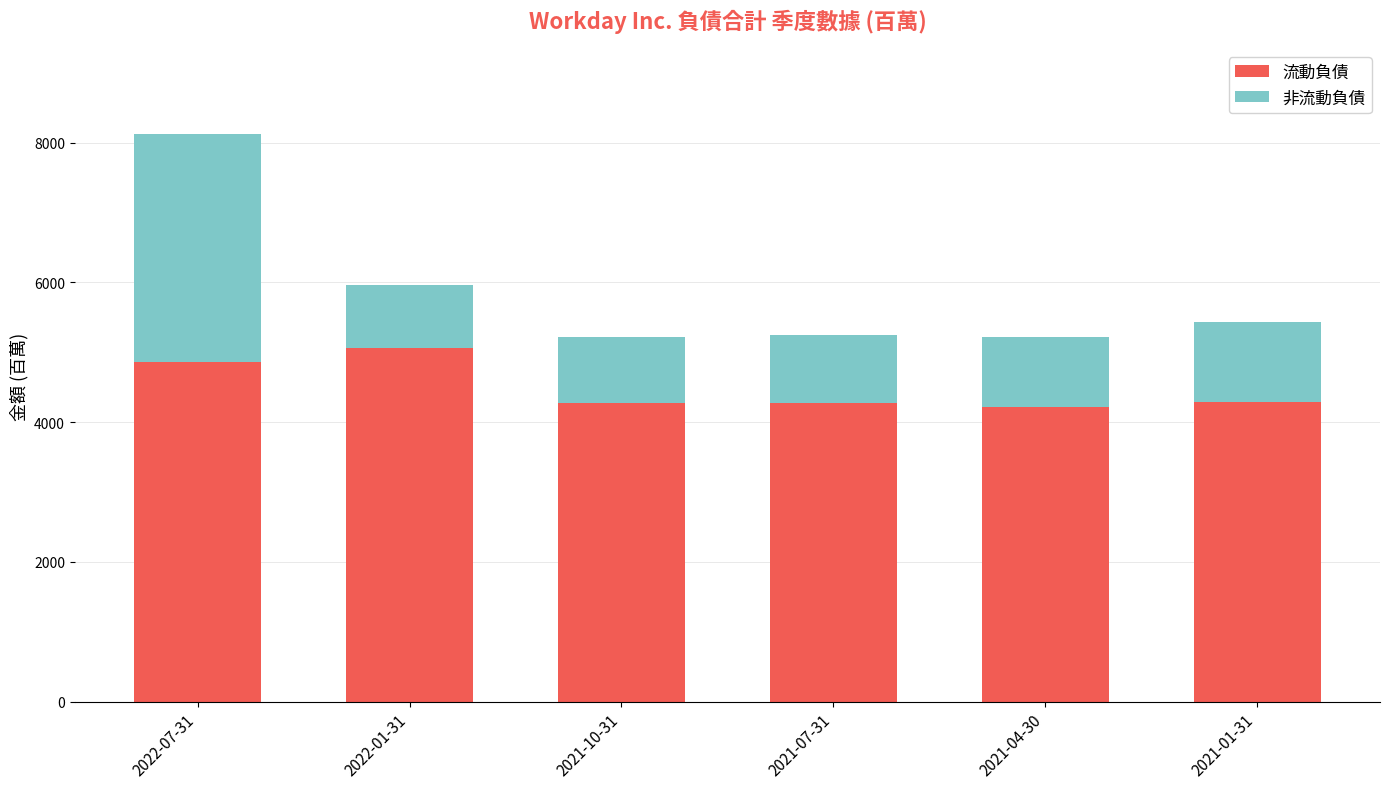

The value of 流動負債 at 2021-07-31 is 1988. True or false?

False